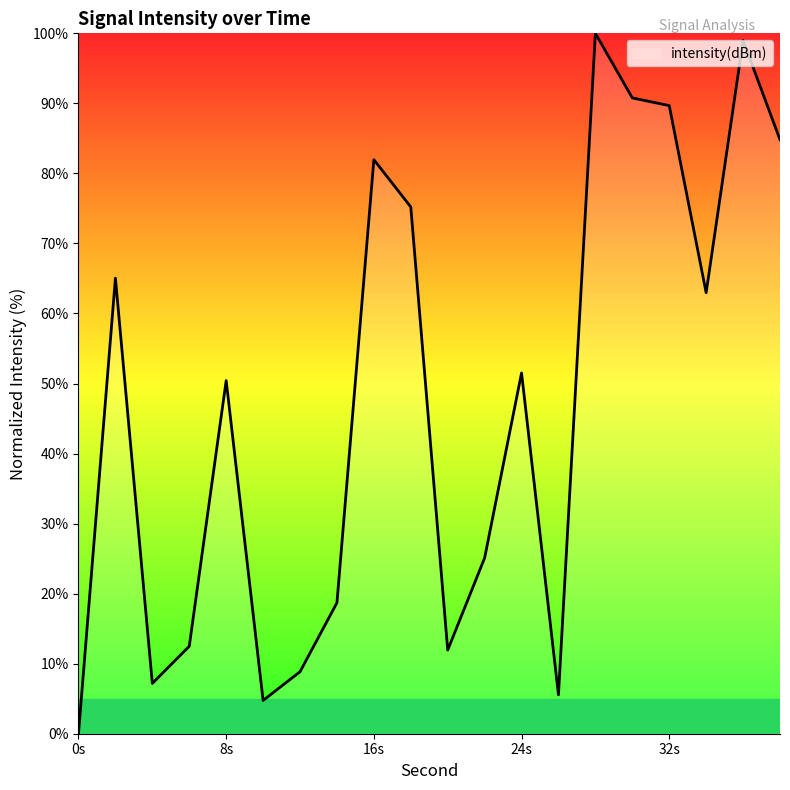

What is the difference between the second highest and minimum values?

99.0